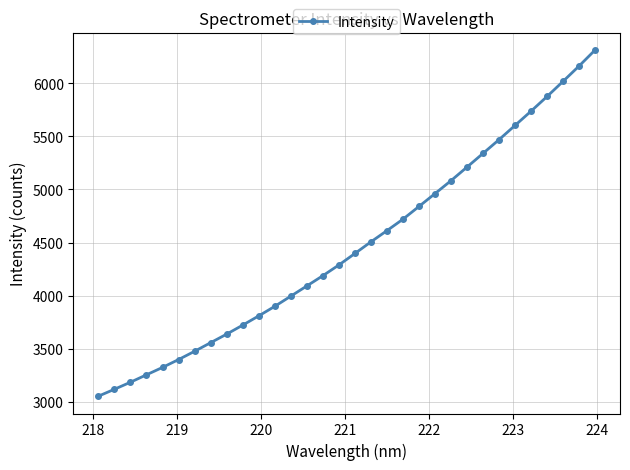

What is the value of the 20th point from the left?

4720.5